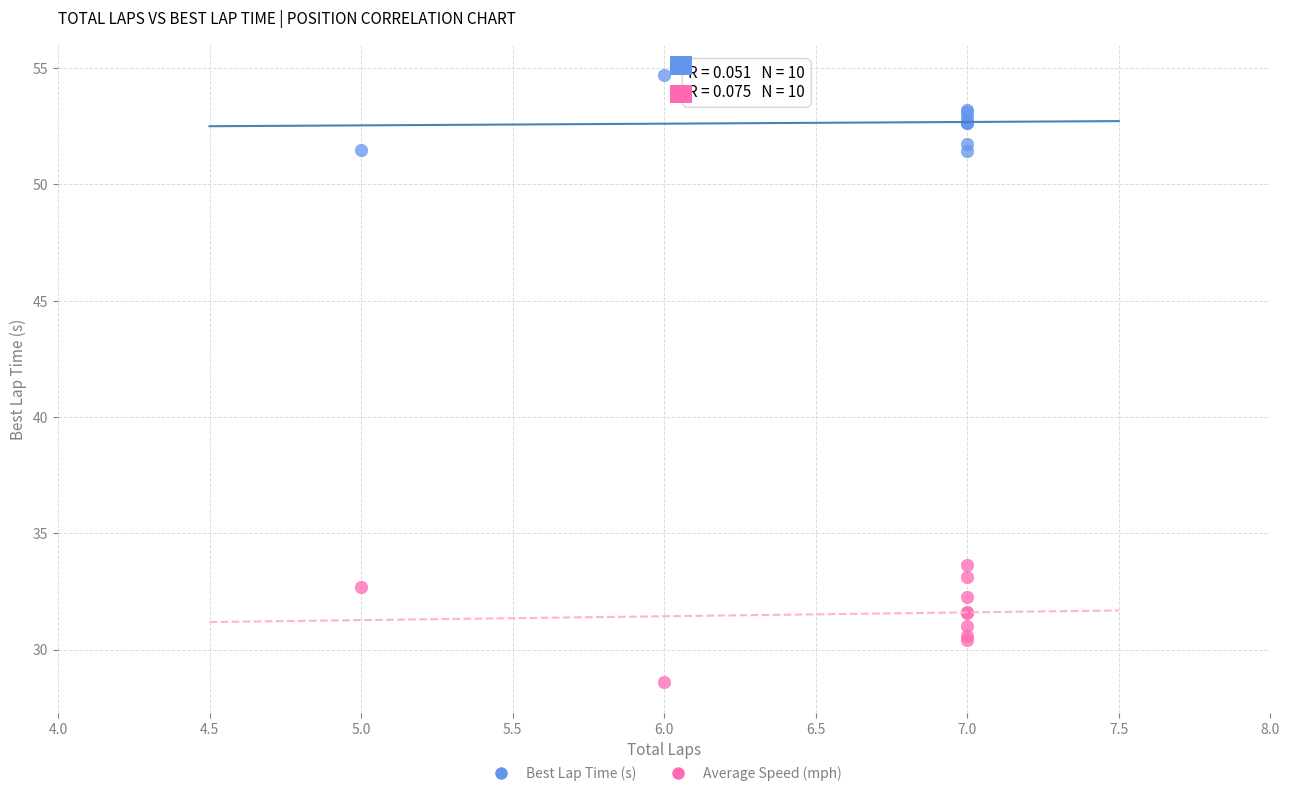

Which series reaches the minimum Y coordinate?

Average Speed (mph)